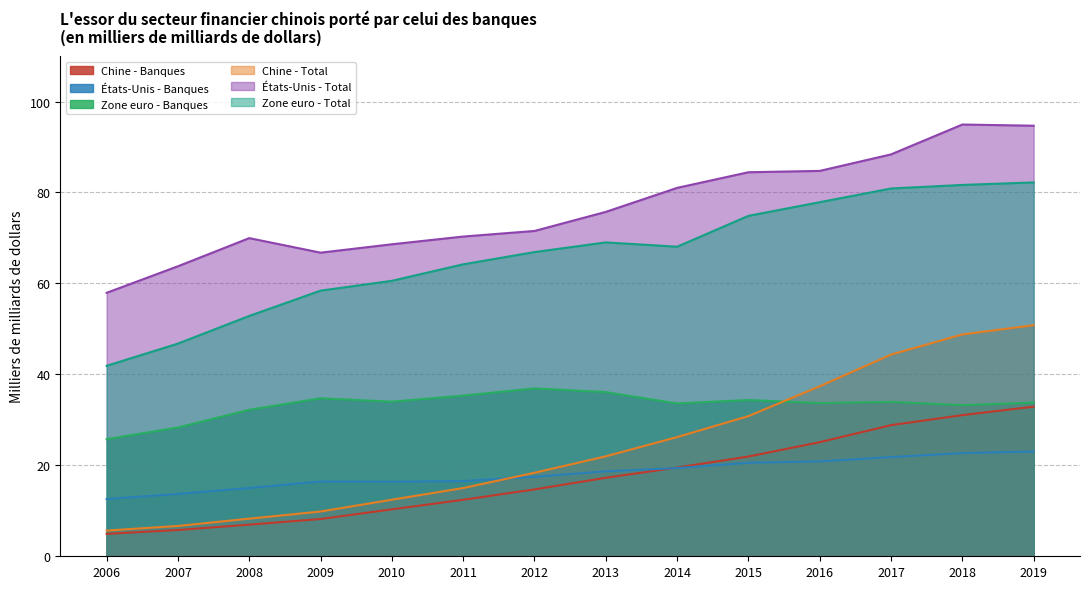

How many times do Chine - Banques and États-Unis - Banques cross each other?

1